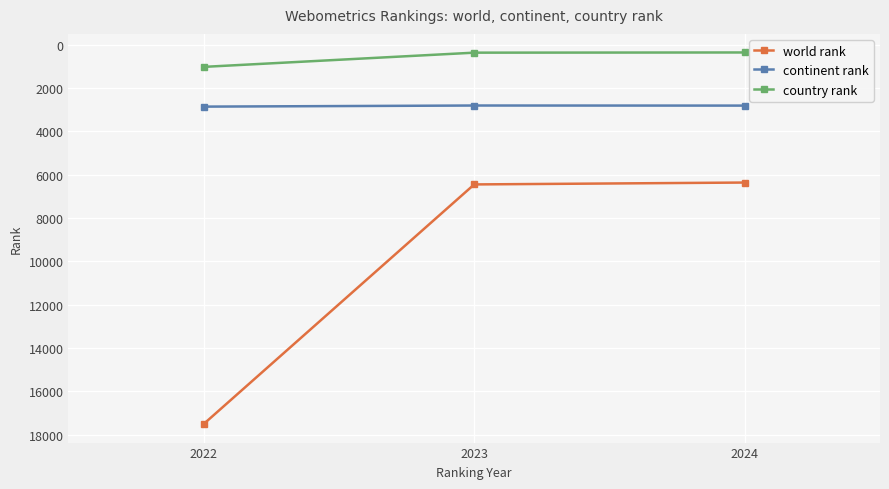

How many lines are shown in the chart?

3